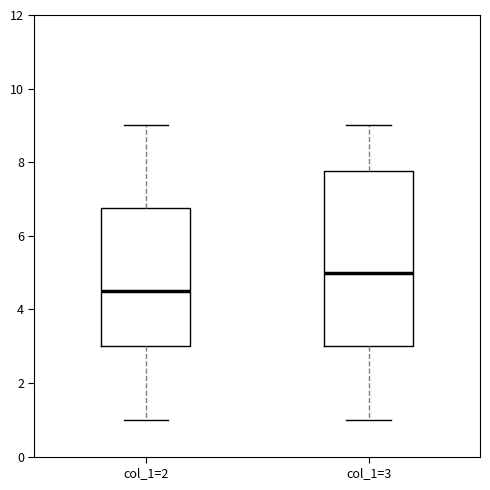

Where is the lower edge of the box for col_1=3 on the y-axis? The values are not printed on the chart, so give them approximately, as read against the axis.

3.0